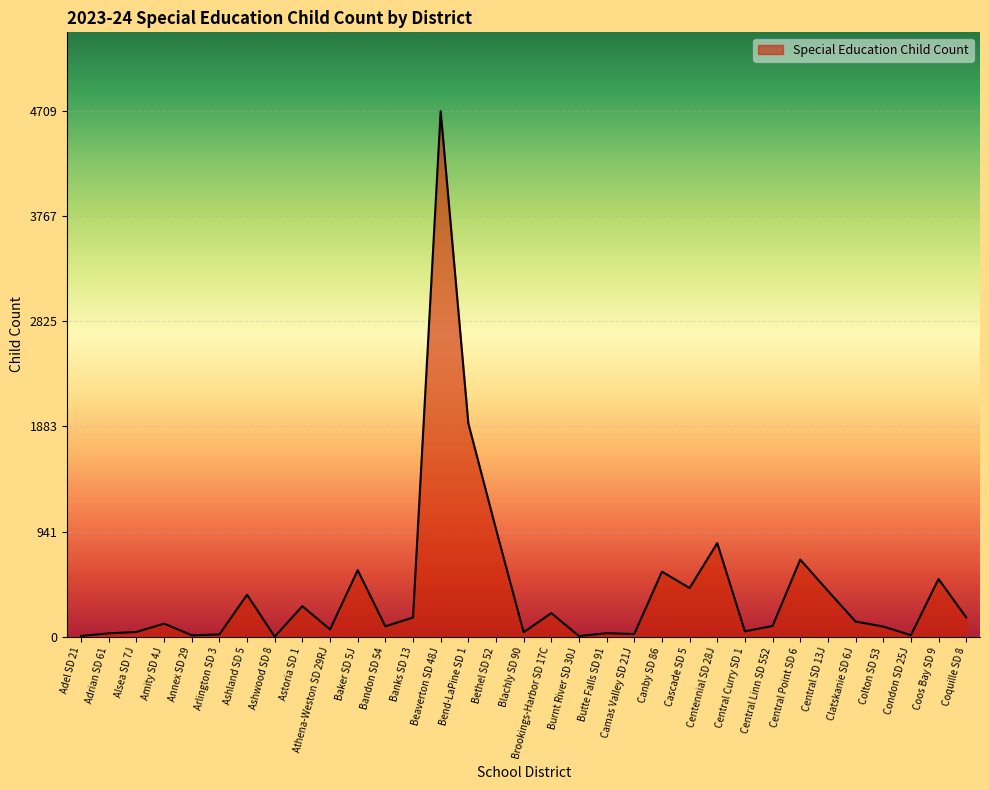

True or false: the data has more than 0 interior local peaks.

True